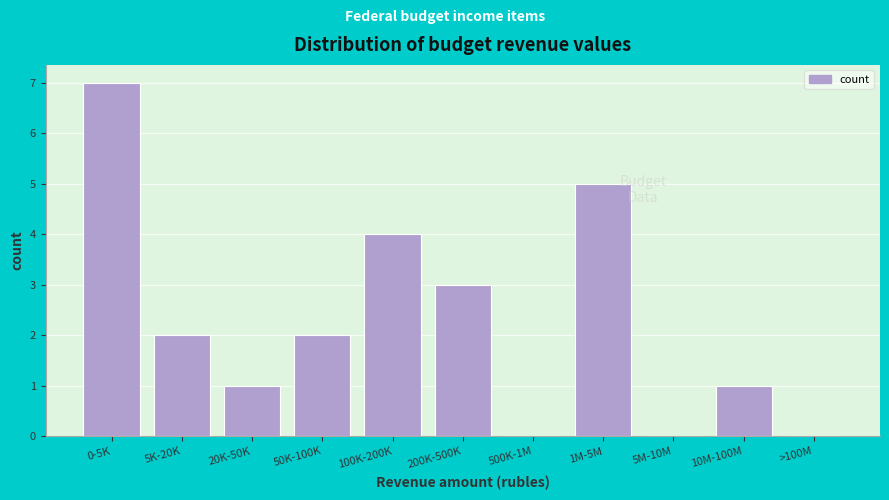

Reading left to right, list all the values displayed in this chart.

0-5K=7	5K-20K=2	20K-50K=1	50K-100K=2	100K-200K=4	200K-500K=3	500K-1M=0	1M-5M=5	5M-10M=0	10M-100M=1	>100M=0